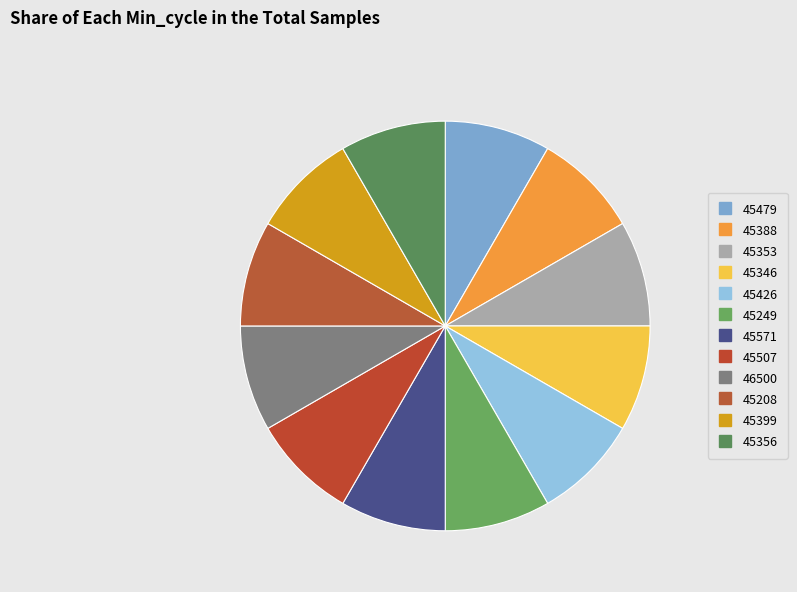

Count the number of slices in the pie.

12